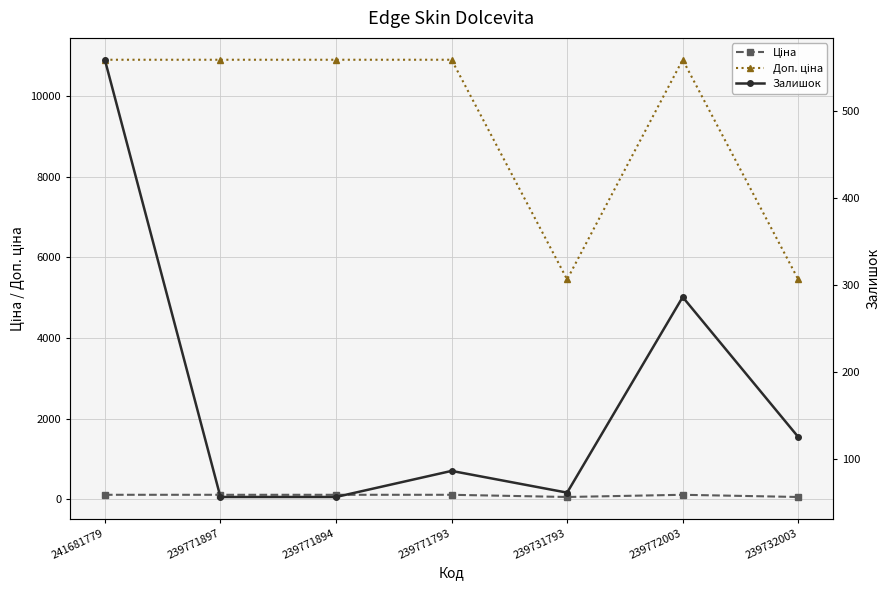

How many data points does each series have?

7